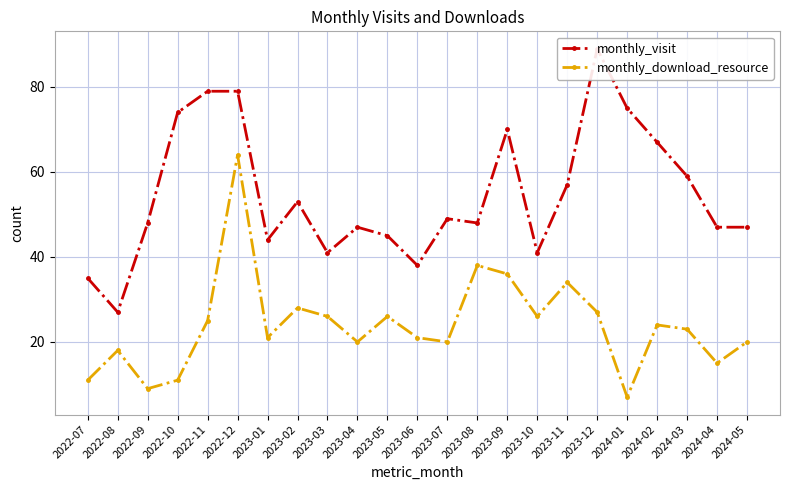

True or false: monthly_visit and monthly_download_resource intersect in this chart.

False